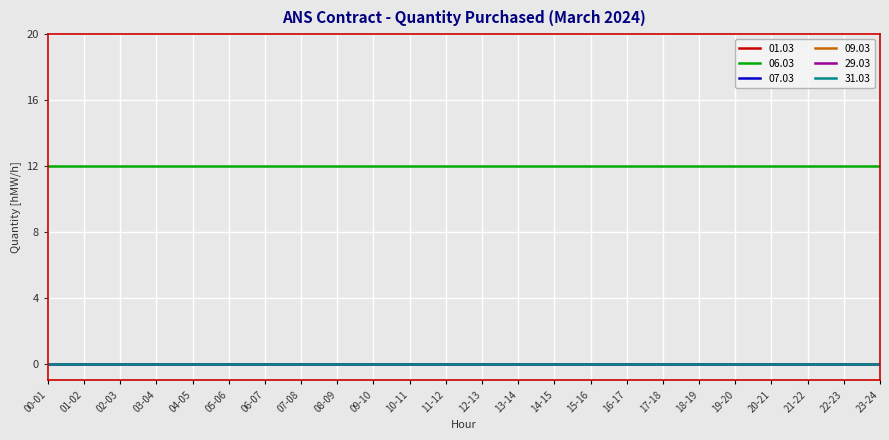

True or false: 09.03 has a value of 0 at 02-03.

True